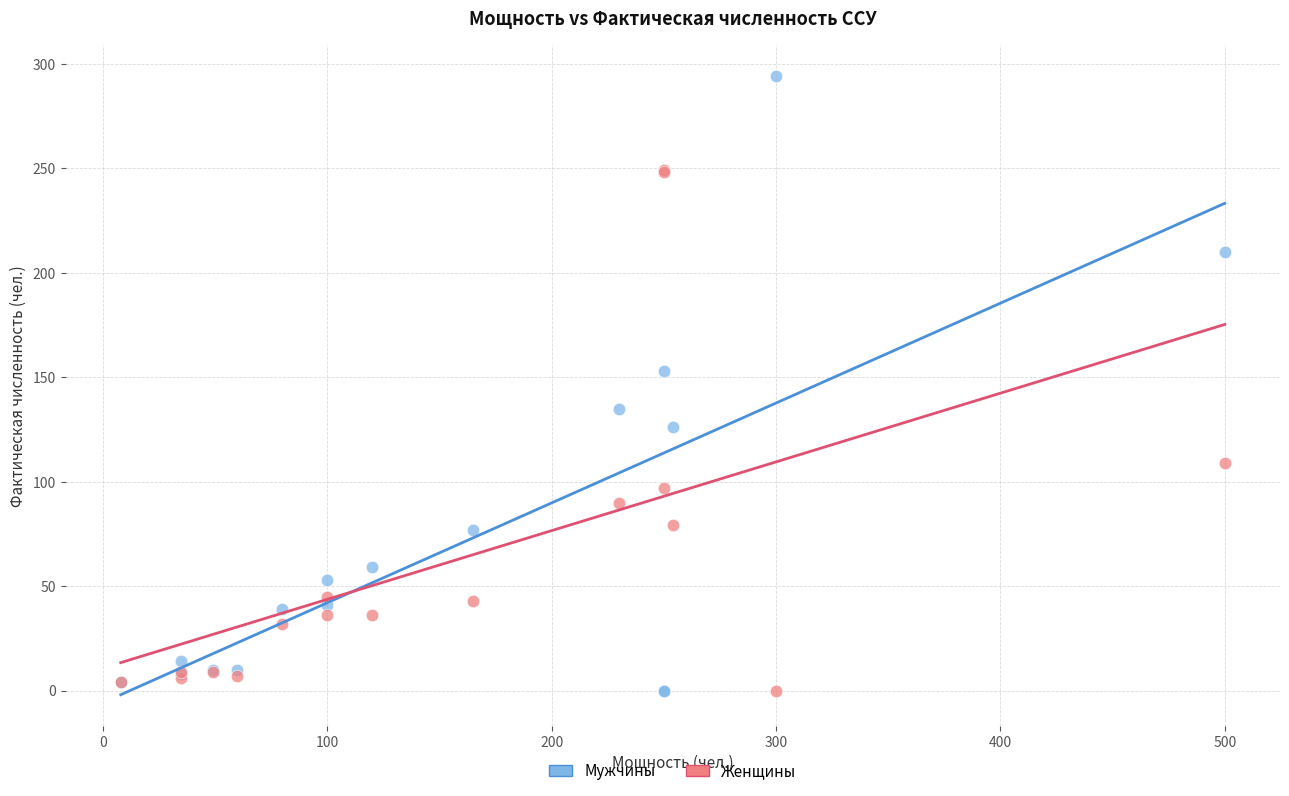

What are all the series names shown in the legend?

Мужчины, Женщины